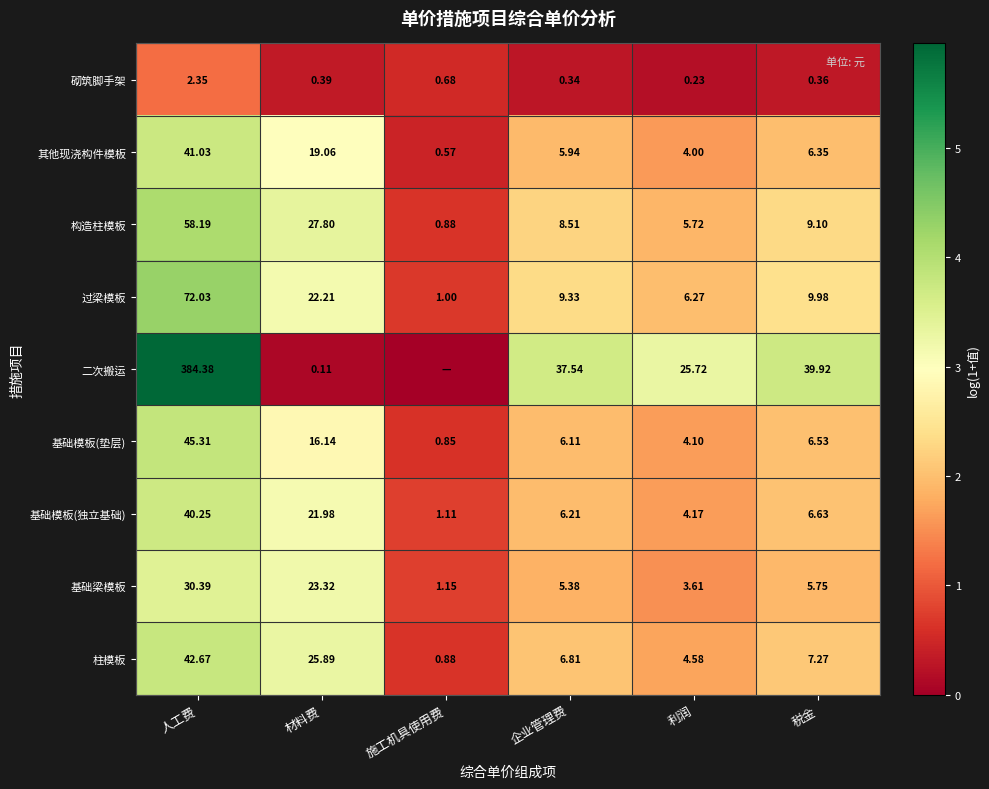

Which category has the lowest value in the 基础模板(垫层) series?

施工机具使用费